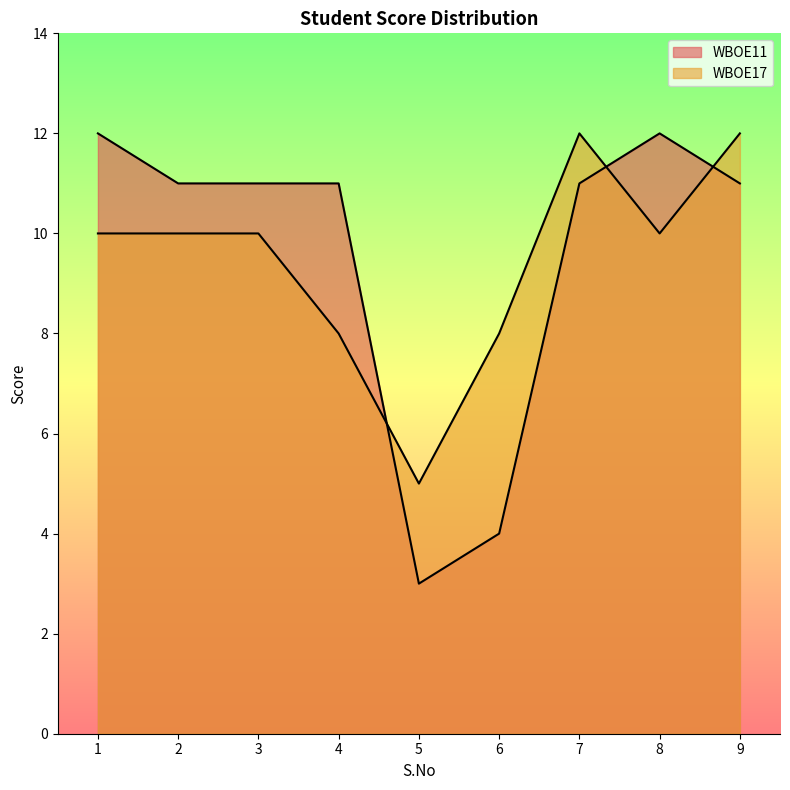

Is the value of WBOE11 at 7 greater than the value of WBOE17 at 5?

Yes